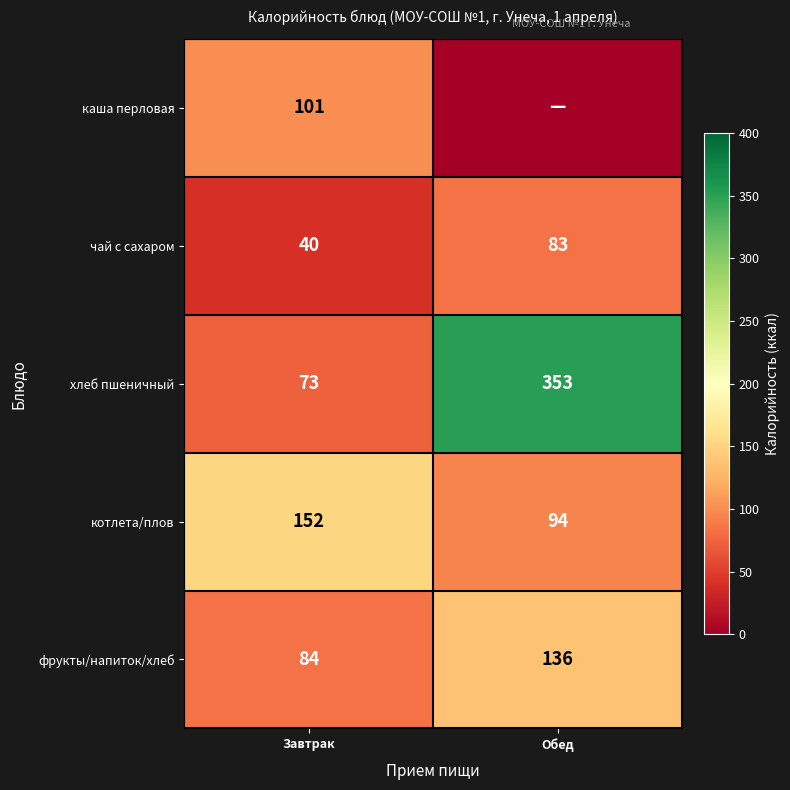

The каша перловая series shows 155 at Завтрак. True or false?

False